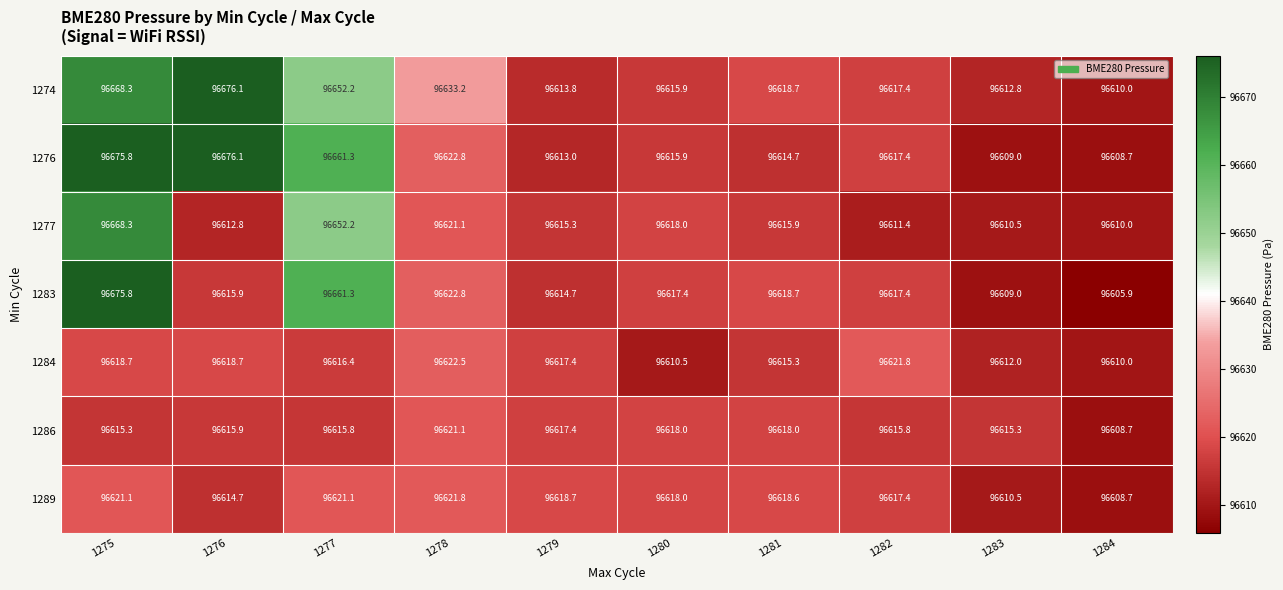

What is the spread (max minus min) of values at 1279?

5.7